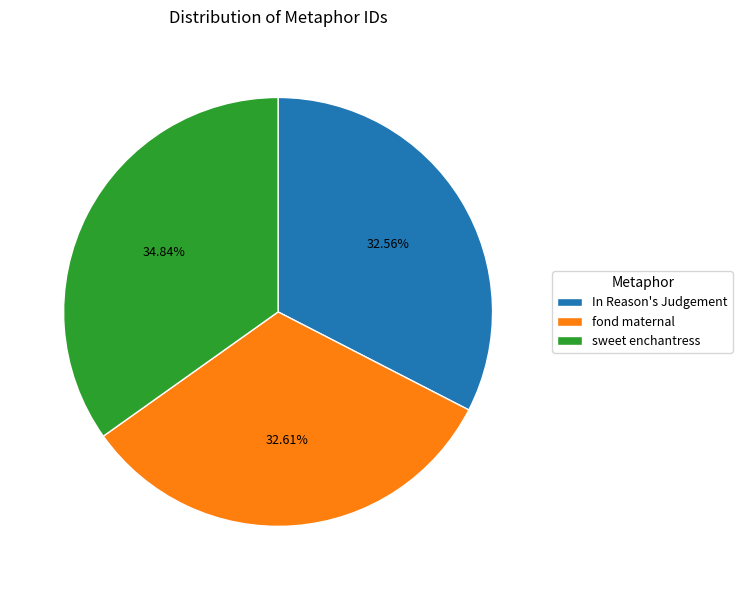

True or false: sweet enchantress accounts for 48% of the total.

False